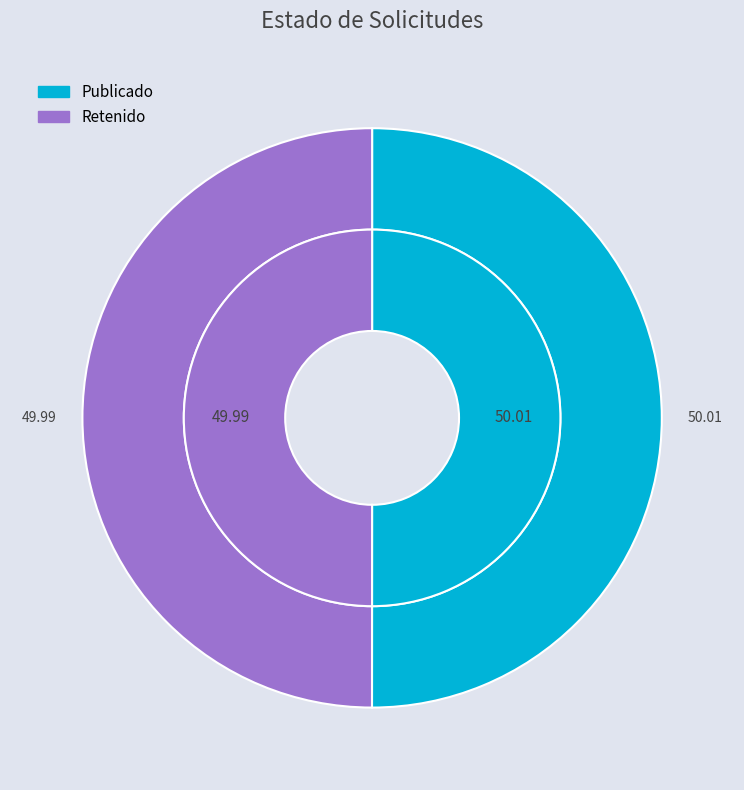

What percentage do PUB and RET together represent?

100.0%